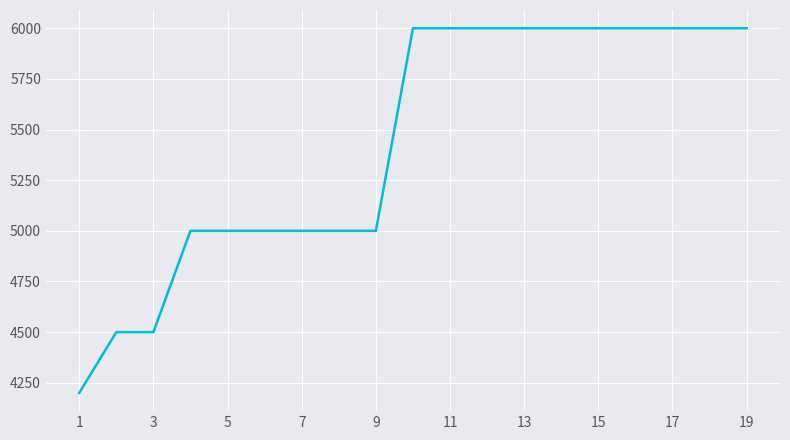

What is the smallest value displayed?

4200